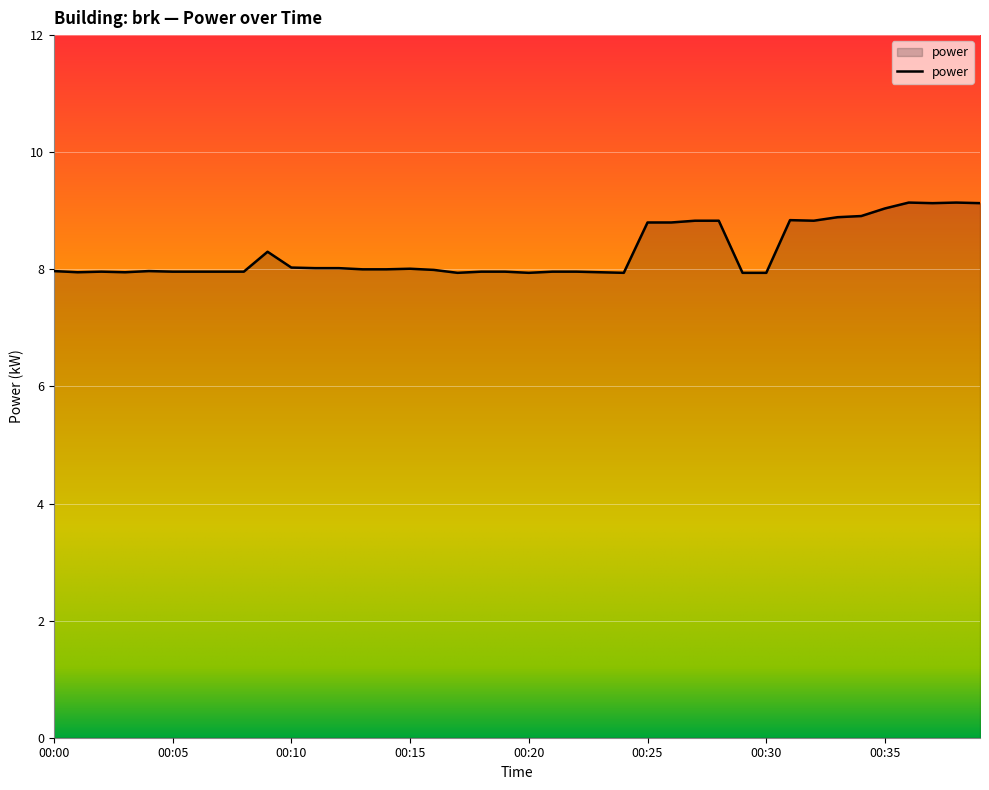

What is the difference between the maximum and minimum values?

1.2